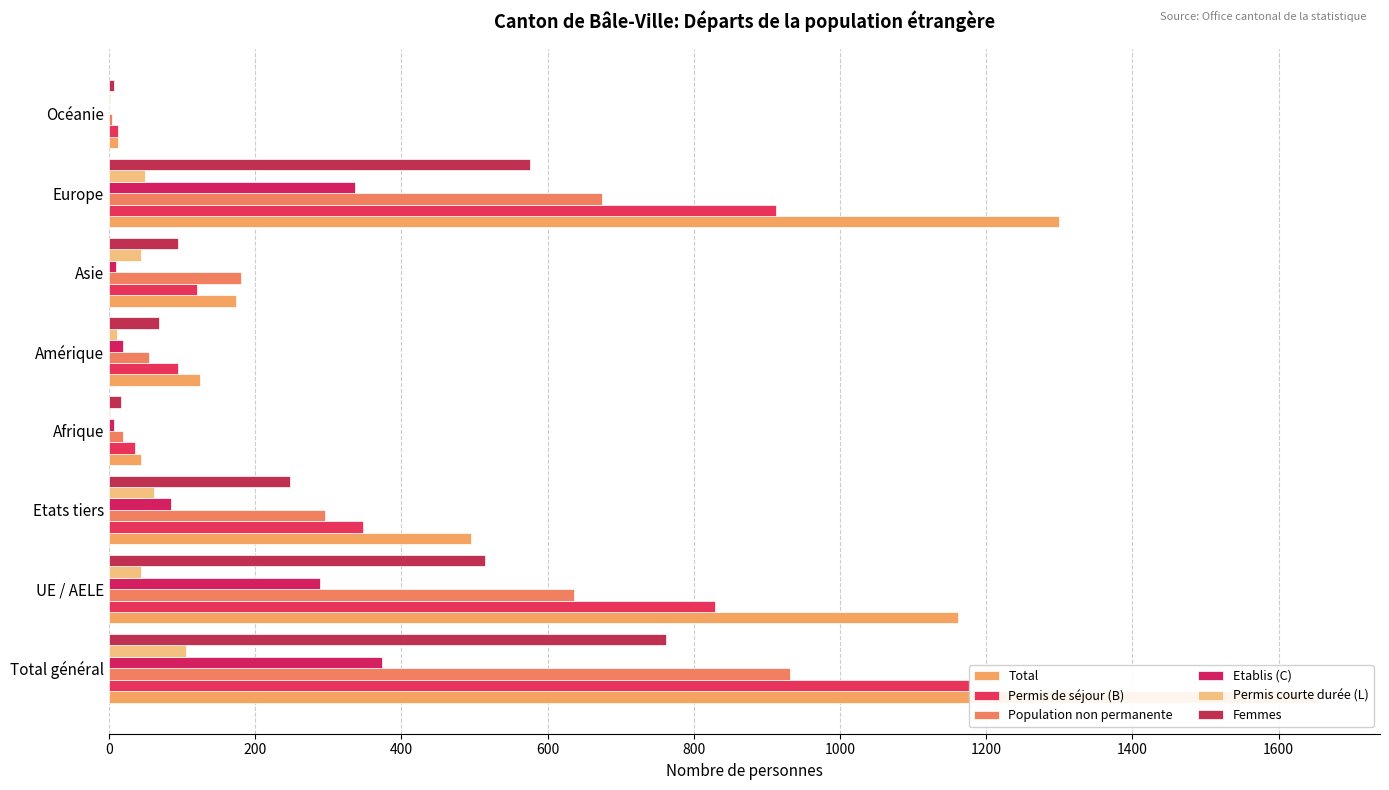

Does the chart contain any negative values?

No